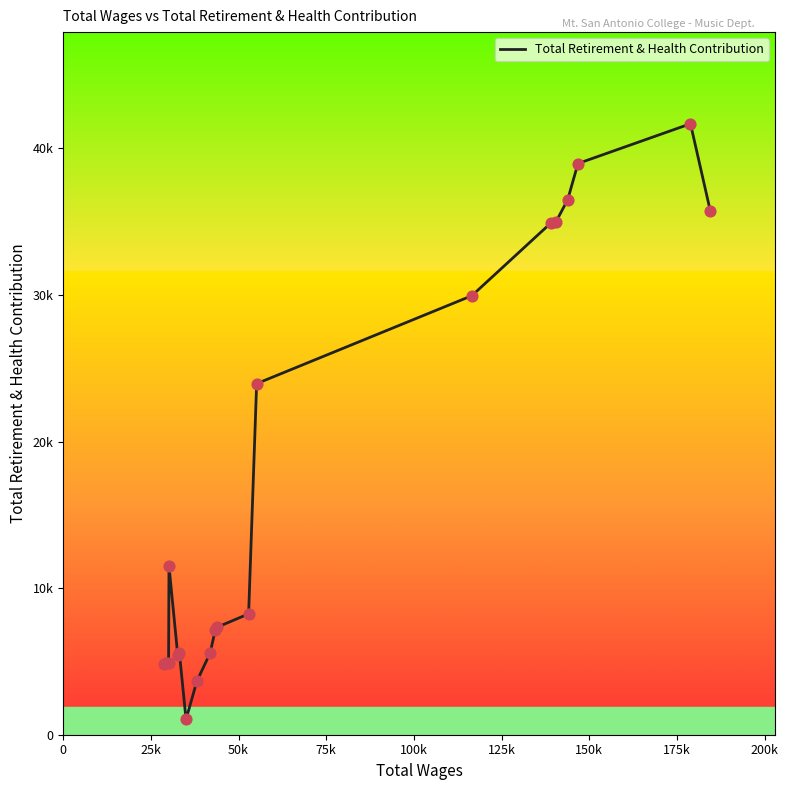

Does the chart have visible grid lines?

No